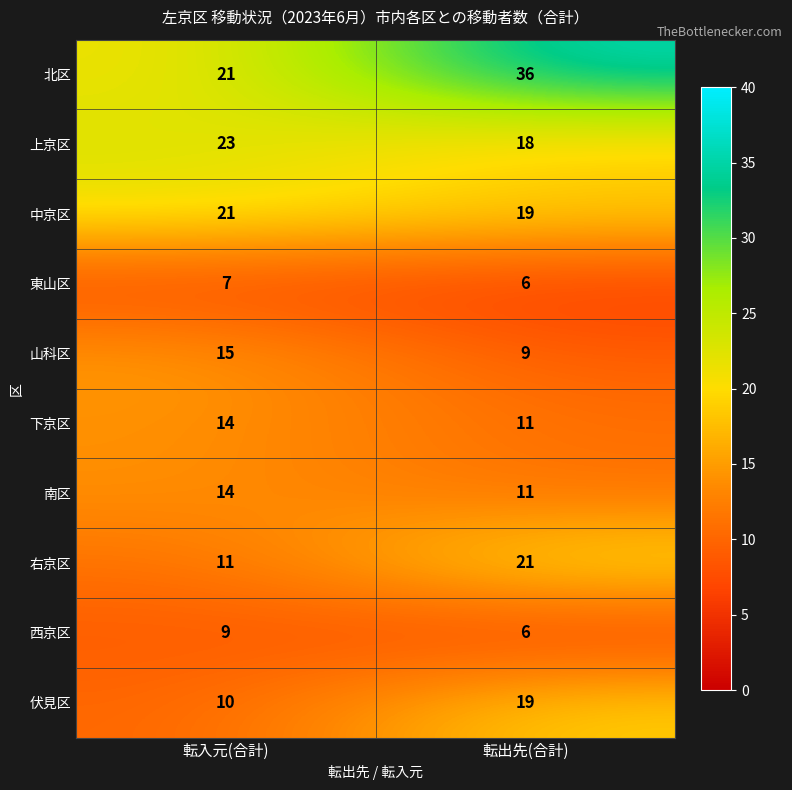

What is the sum of the 東山区 values at 転入元(合計) and 転出先(合計)?

13